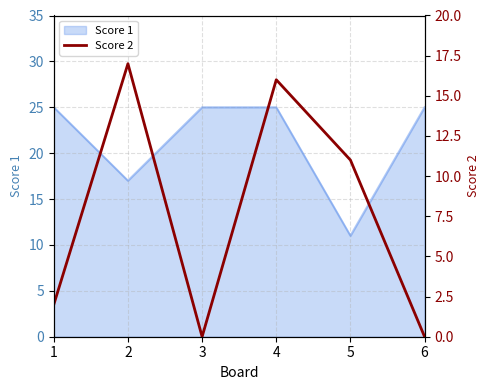

At which label is the value closest to 8?

5